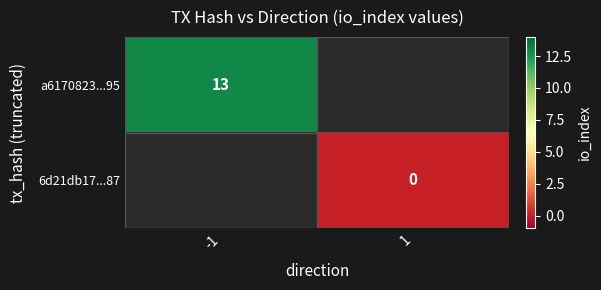

What is the maximum value shown in the chart?

13.0